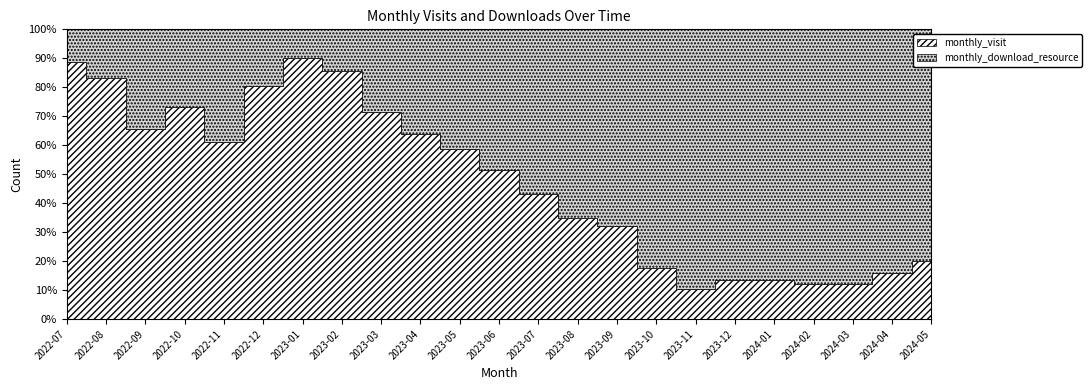

Which series has the largest total across all categories?

monthly_download_resource